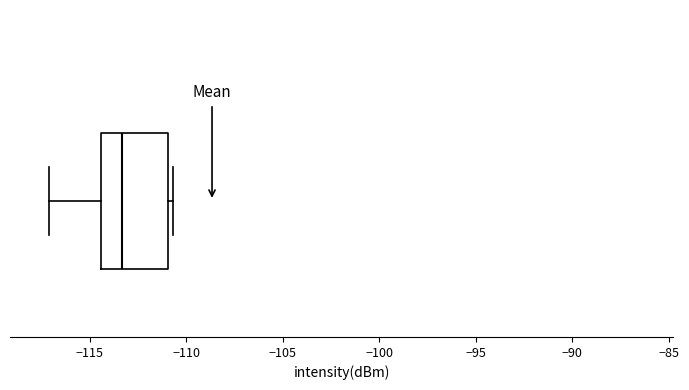

Read this box plot against the x-axis: the position of the median line, the range covered by the box, and the ends of both whiskers. The values are not printed on the chart, so give them approximately, as read against the axis.

median -113.5, box -114.5 to -111.0, whiskers -117.0 to -110.5